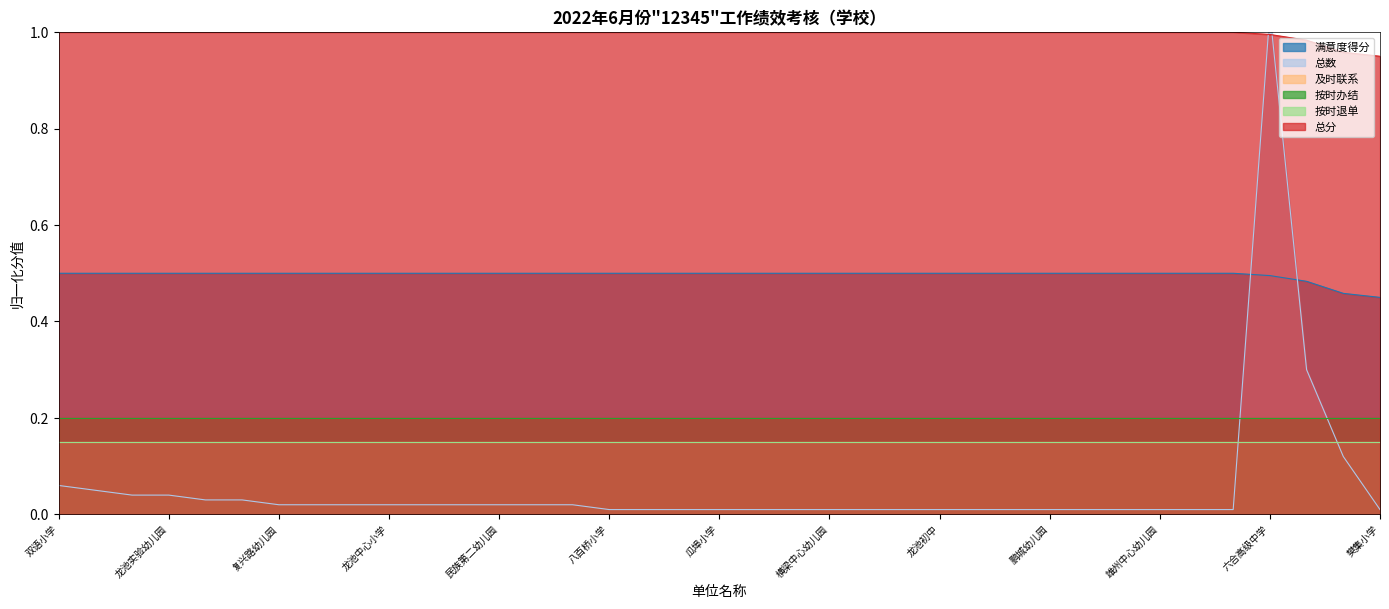

The 满意度得分 series shows 0.5 at 民族第二幼儿园. True or false?

True